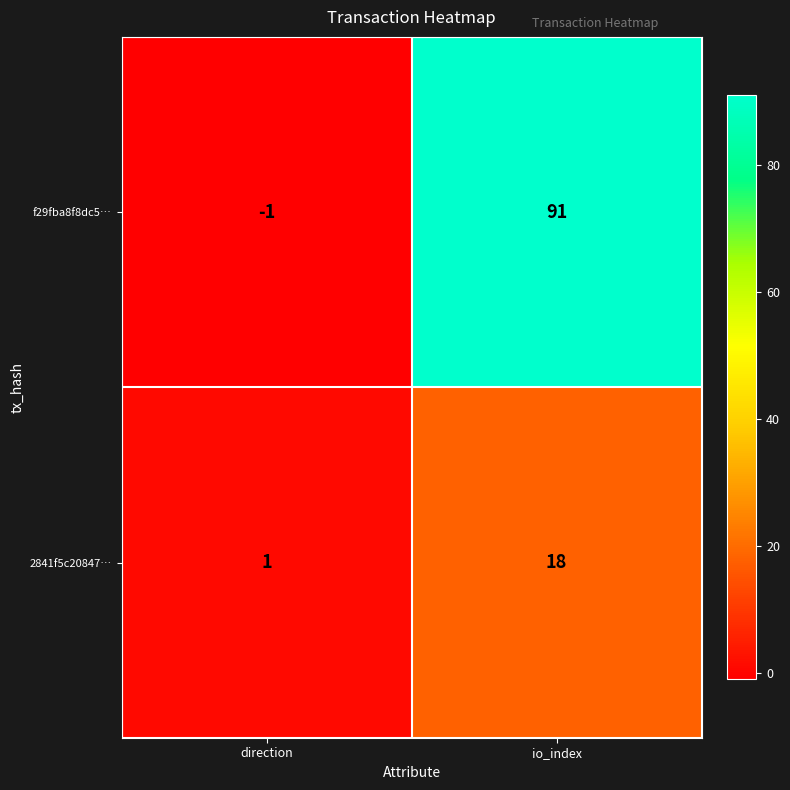

Which series has the largest range (max minus min)?

f29fba8f8dc5…